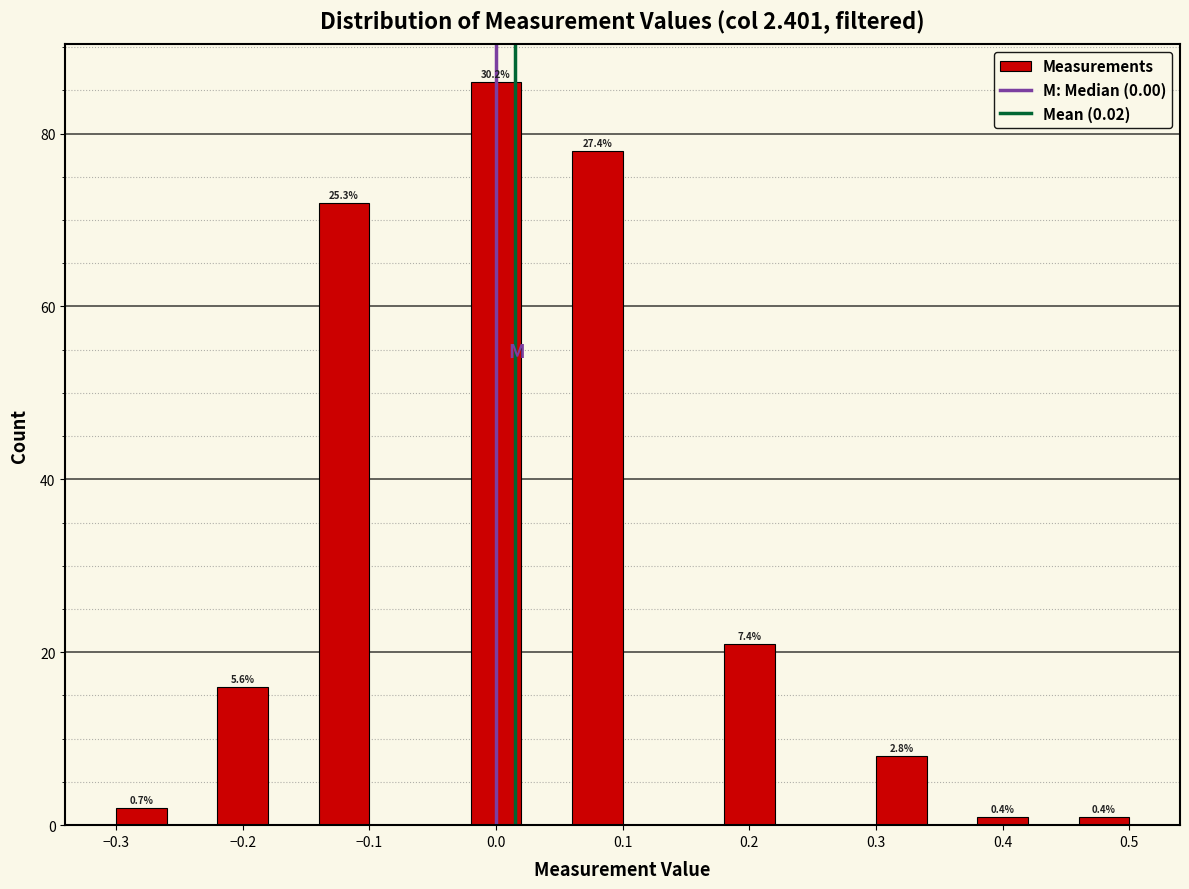

Which range on the x-axis has the tallest bar?

-0.02 to 0.02